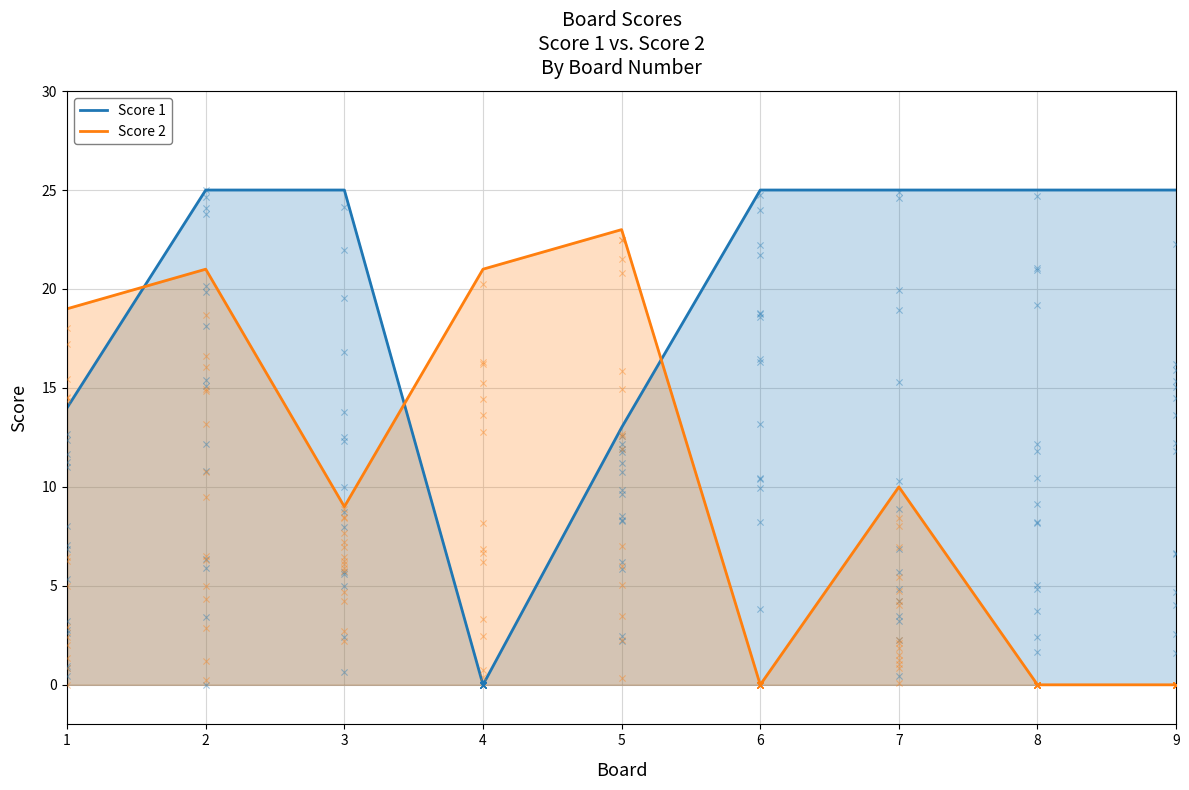

Which series has the largest total across all categories?

Score 1